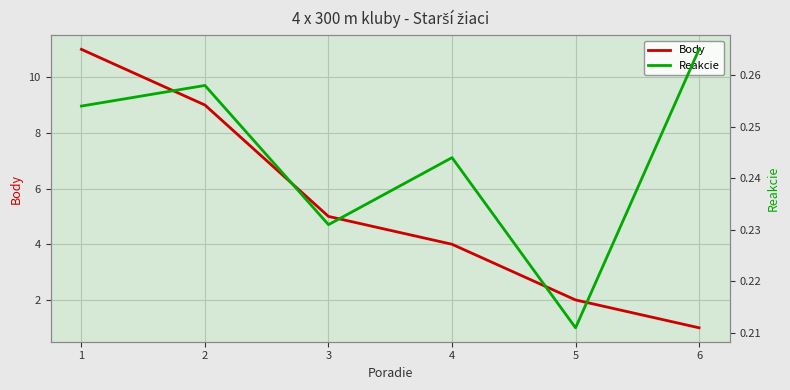

Which series has the widest spread of values?

Body